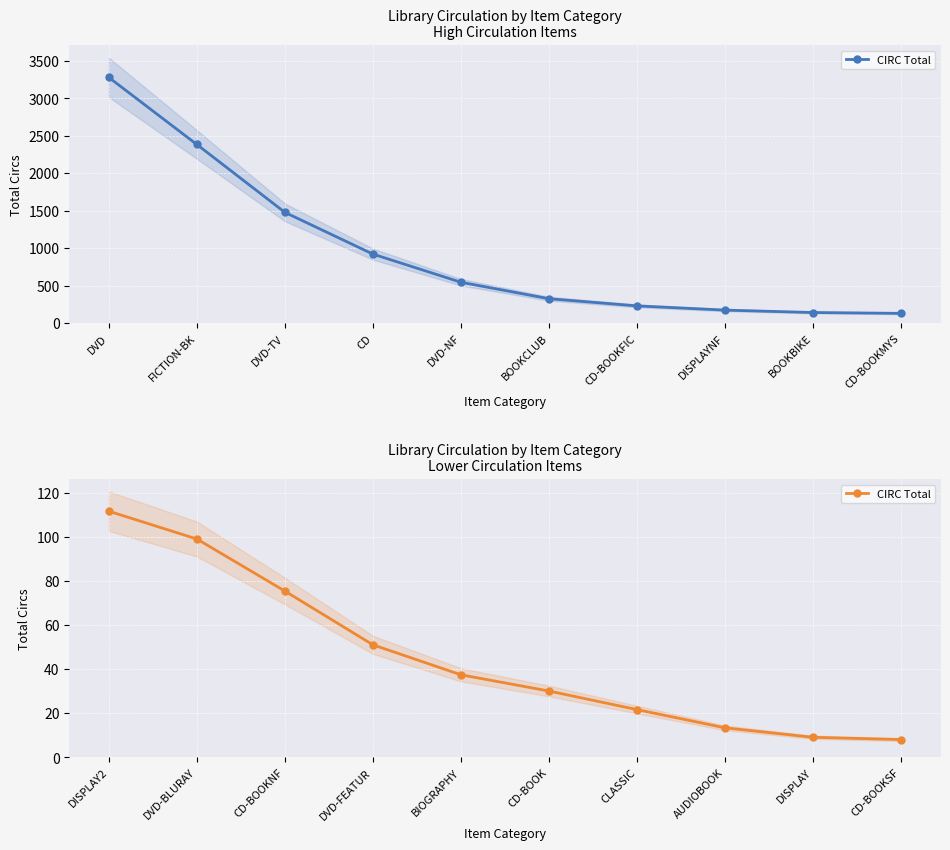

How many data points are less than 37?

5